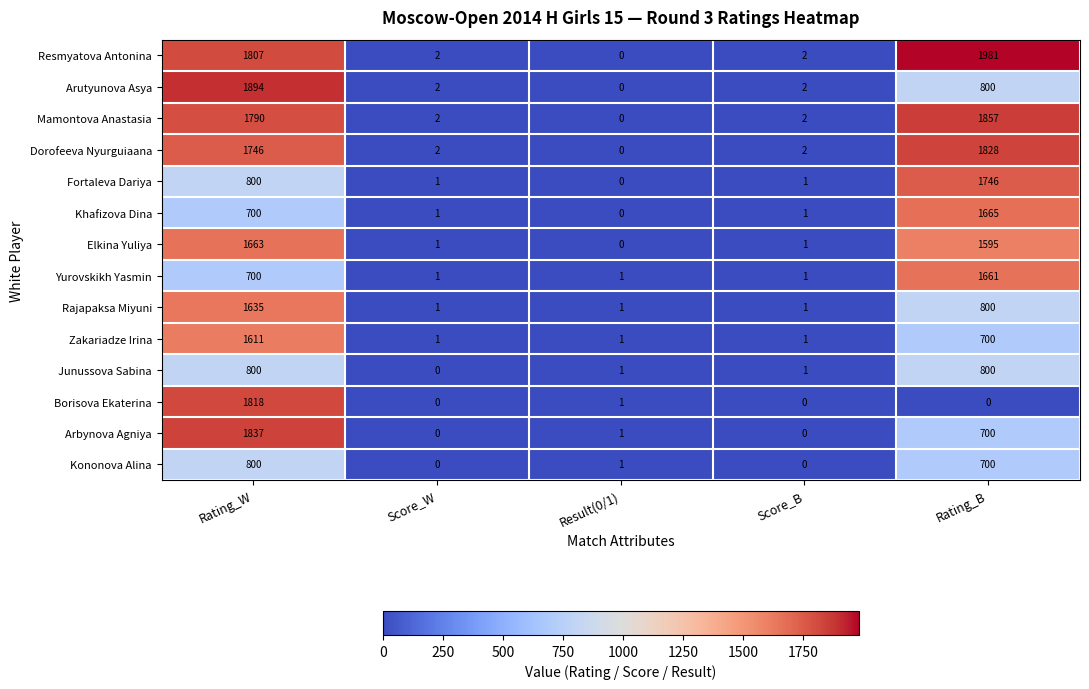

What is the total value across all series at Score_W?

14